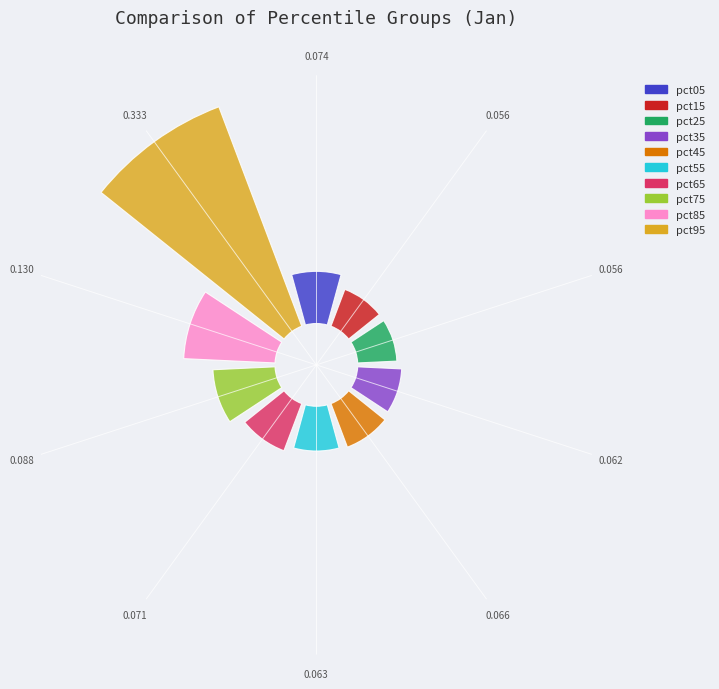

Rank the categories by value from lowest to highest.

0.056, 0.056, 0.062, 0.063, 0.066, 0.071, 0.074, 0.088, 0.130, 0.333